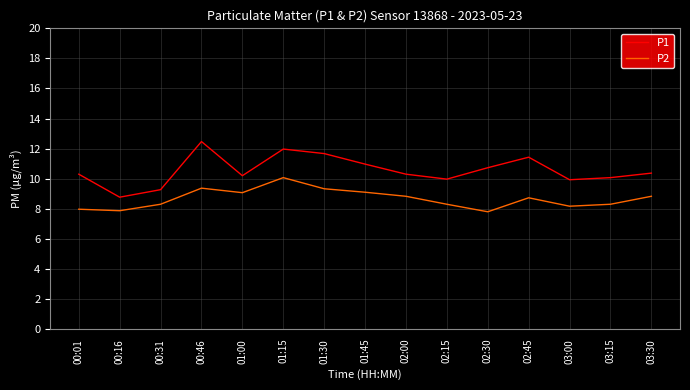

What is the difference between the maximum and minimum values in the P1 series?

3.7